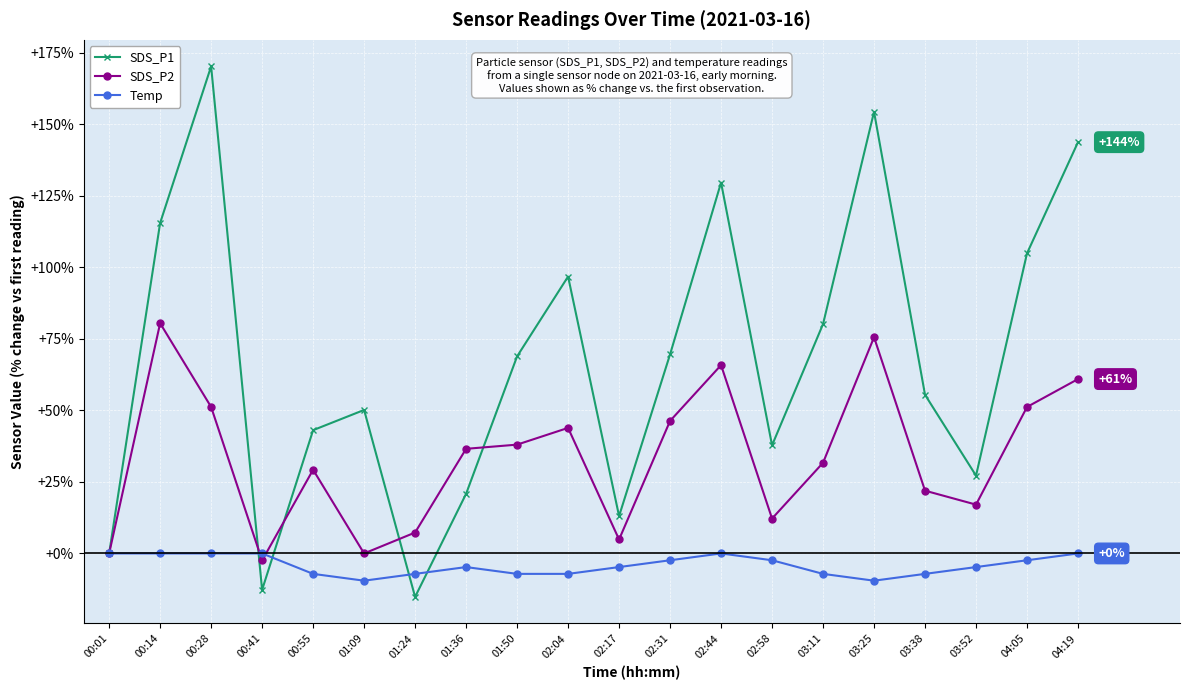

What is the difference between the second highest and second lowest values in the SDS_P2 series?

75.6